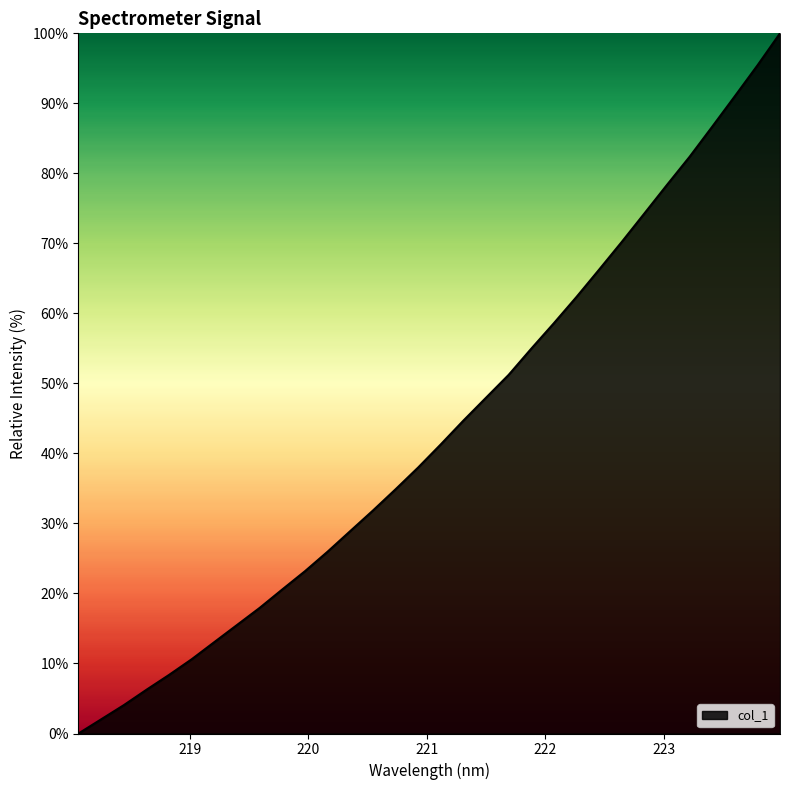

What is the greatest value displayed?

100.0